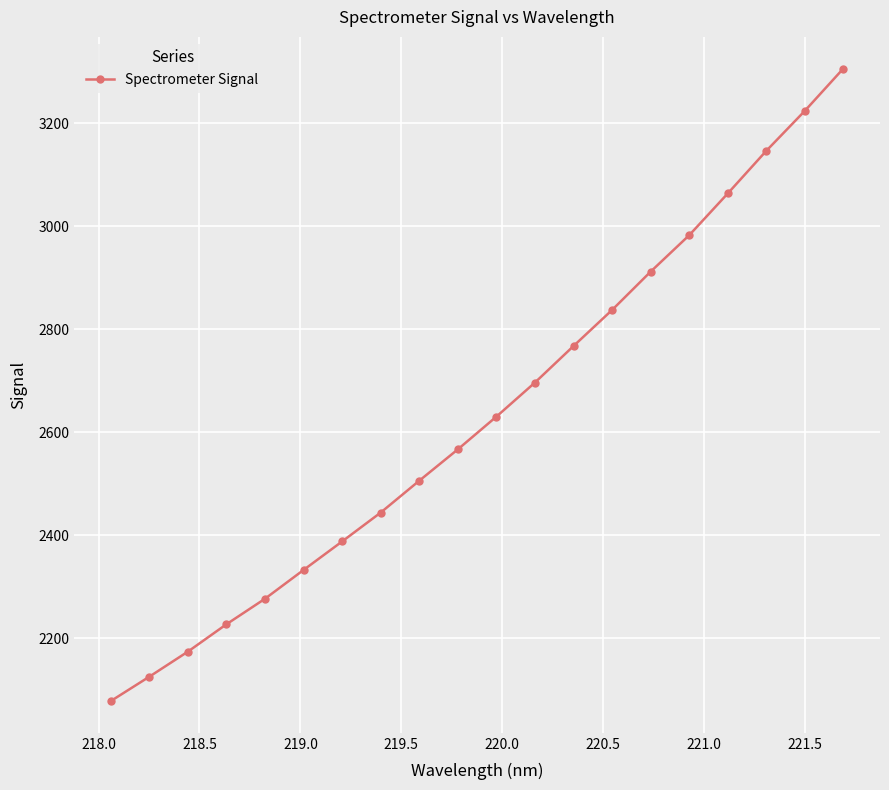

Is this an area chart (filled region under the line)?

No